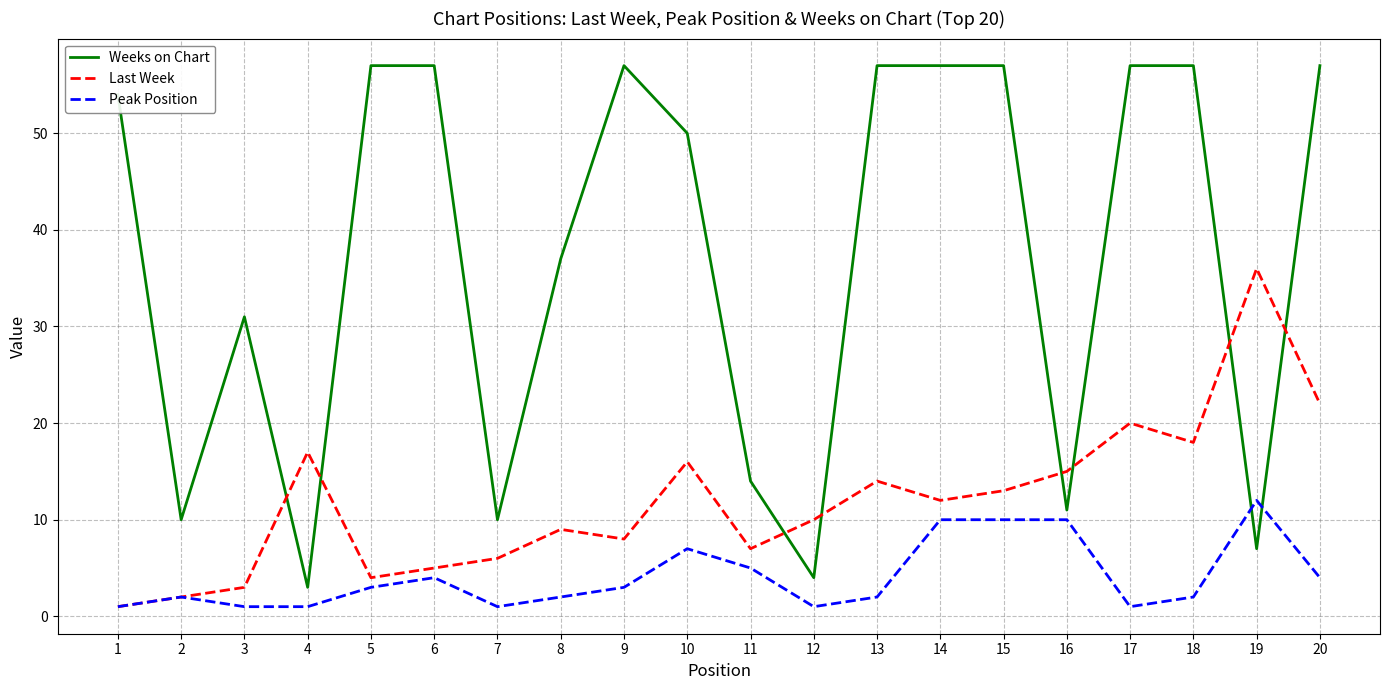

Which series has the widest spread of values?

Weeks on Chart